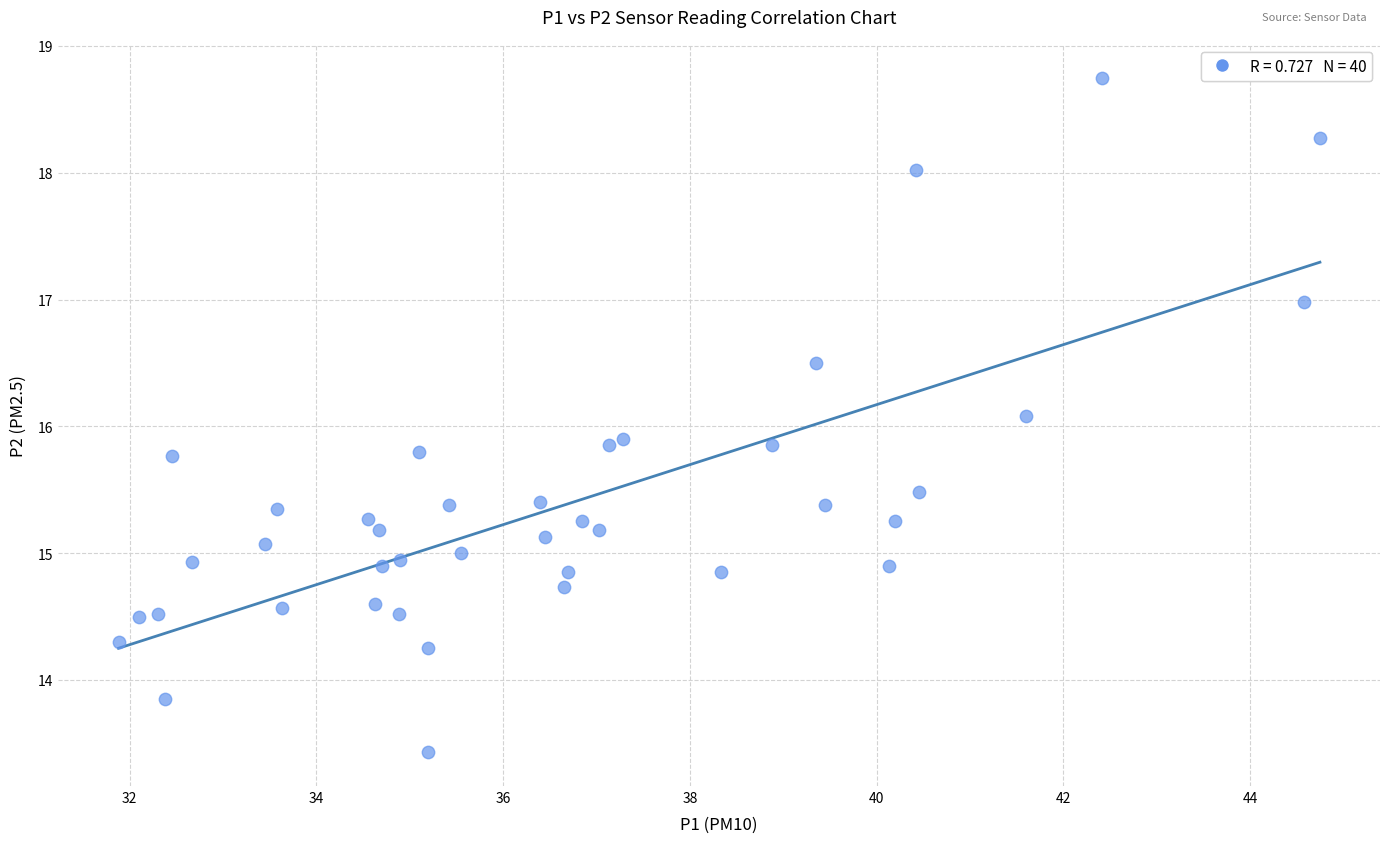

What is the range of X values (max minus min)?

12.9